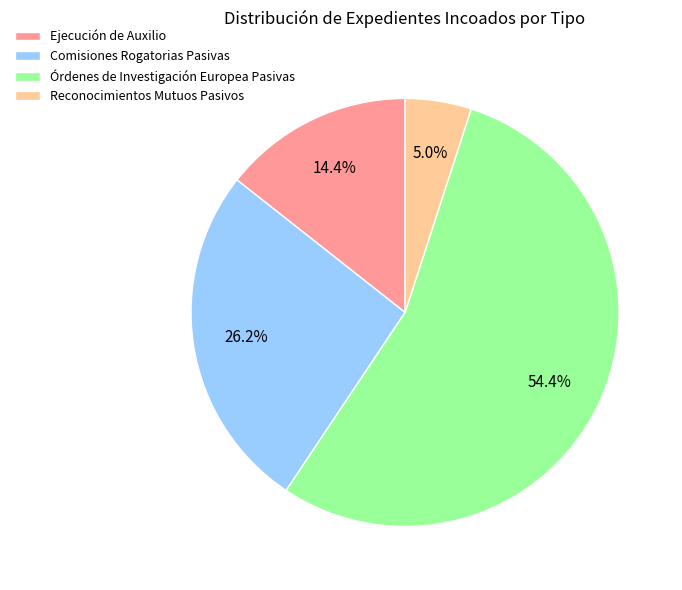

Which has a higher value, Comisiones Rogatorias Pasivas or Órdenes de Investigación Europea Pasivas?

Órdenes de Investigación Europea Pasivas